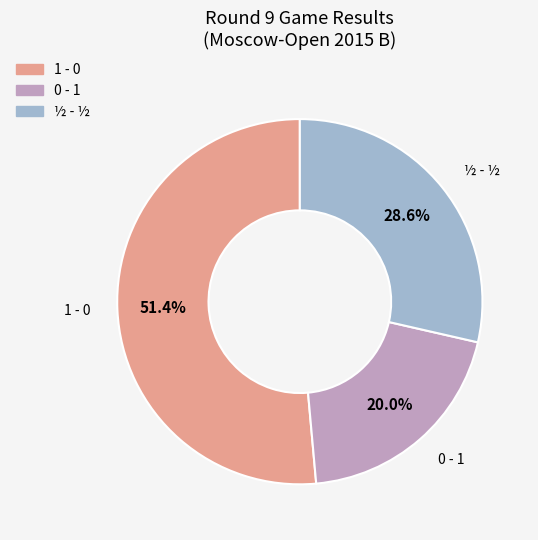

What is the total percentage of 0 - 1 and ½ - ½?

48.6%